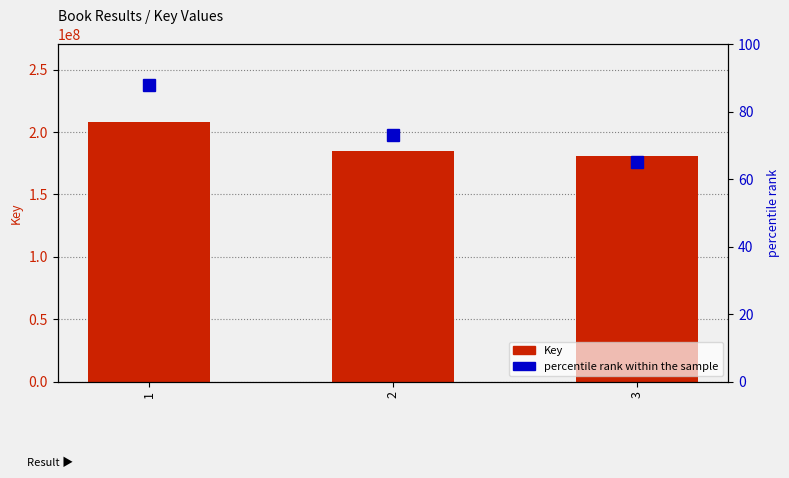

At 2, list the series in order from smallest to largest.

percentile rank within the sample, Key